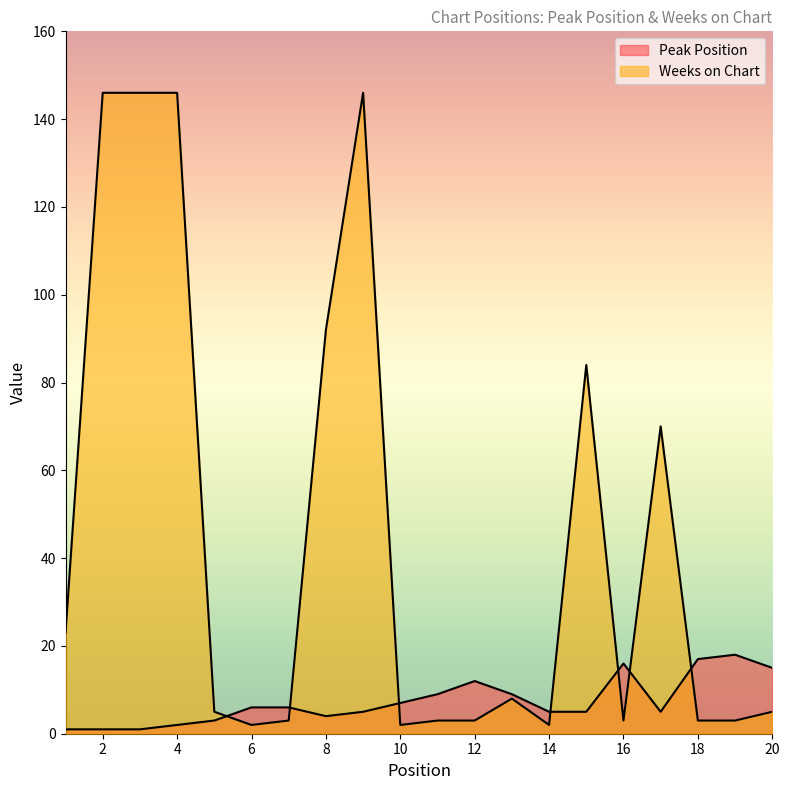

What is the spread (max minus min) of values at 9?

141